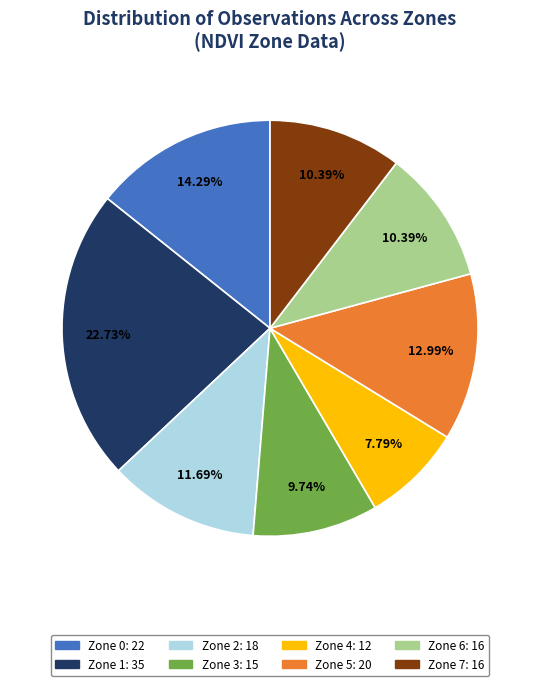

Count the number of slices in the pie.

8